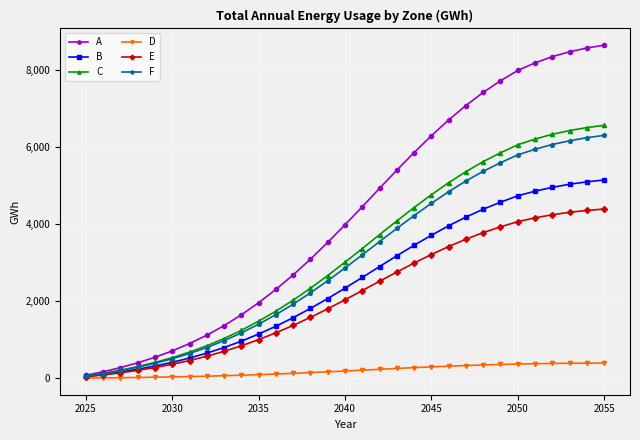

Which series has the largest total across all categories?

A